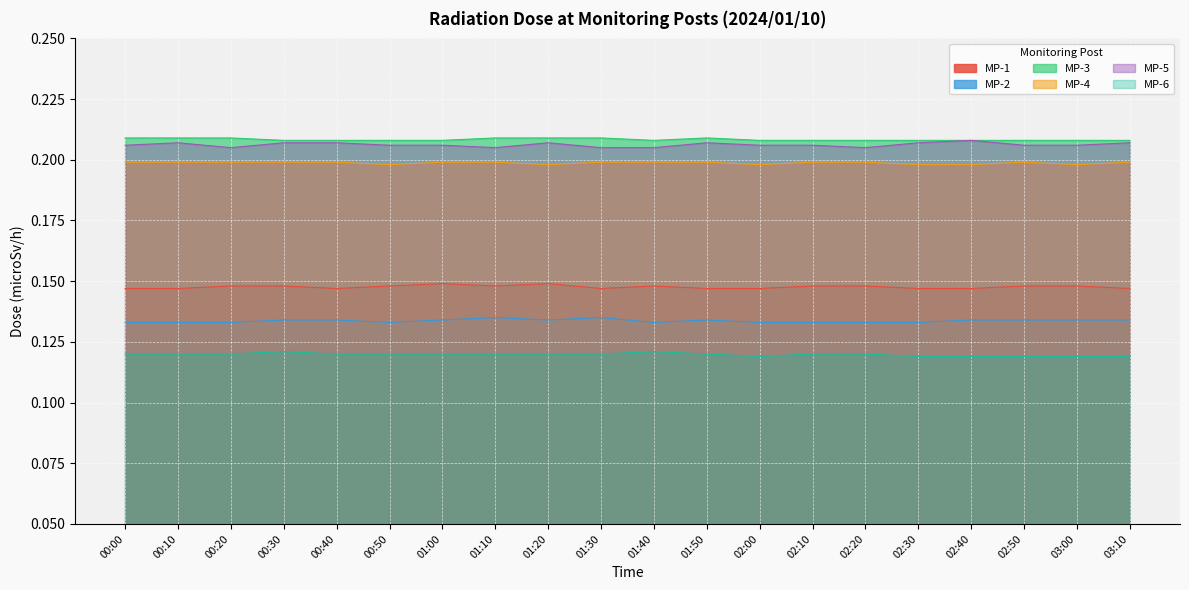

What is the label of the 3rd point from the right?

02:50